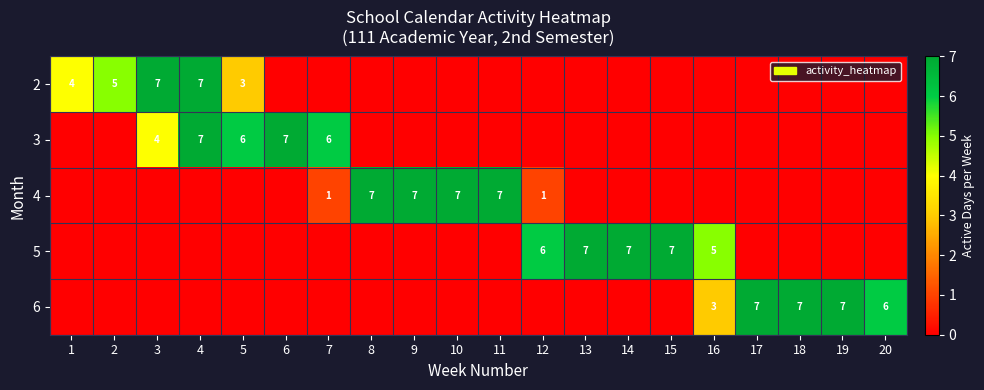

Is it true that 3 equals 10 at 6?

False